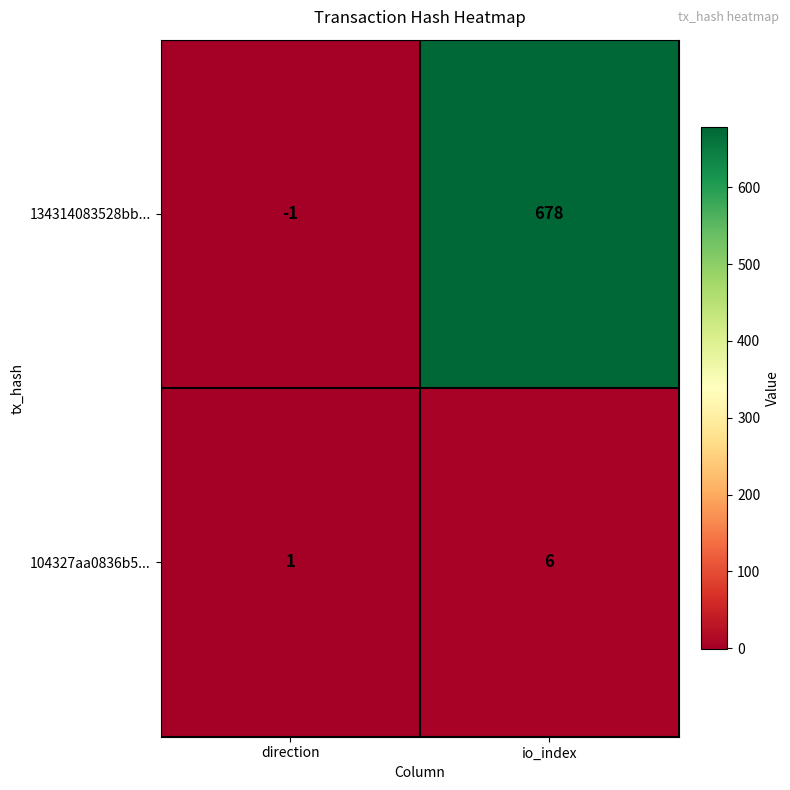

Count the number of categories in the chart.

2